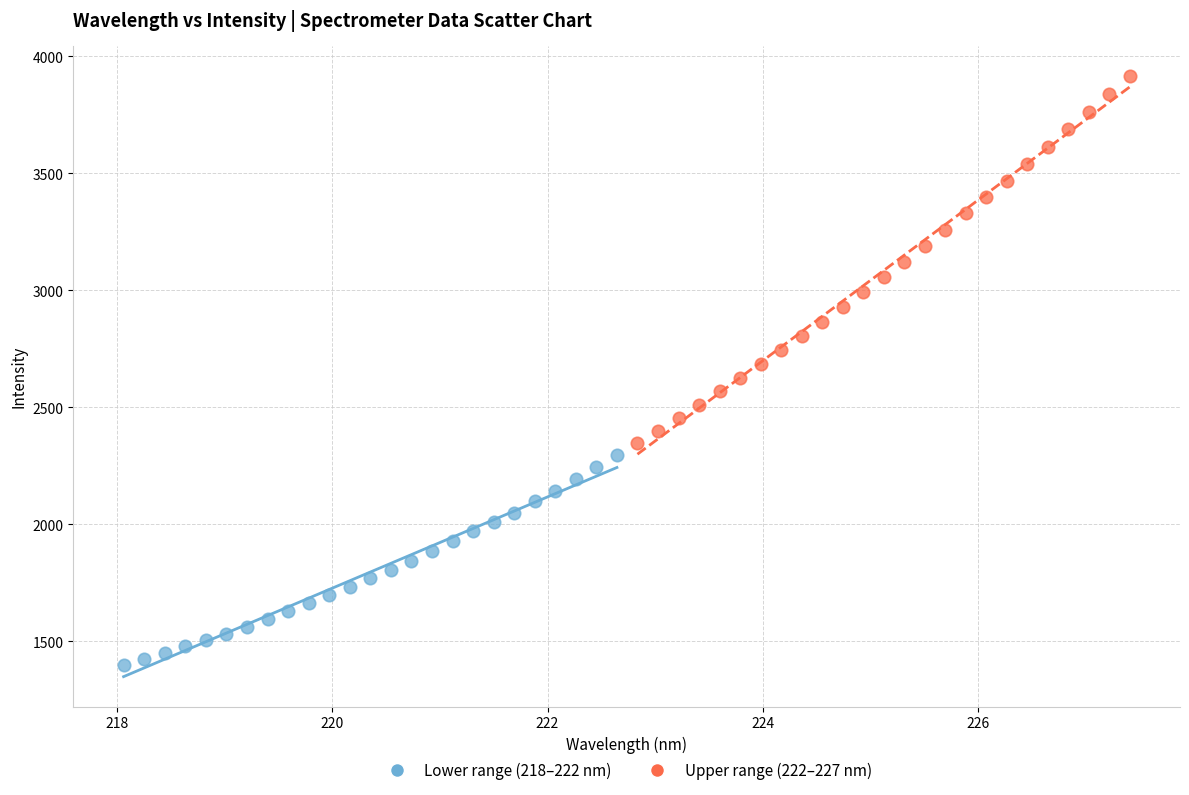

Which series reaches the maximum Y coordinate?

Upper range (222–227 nm)